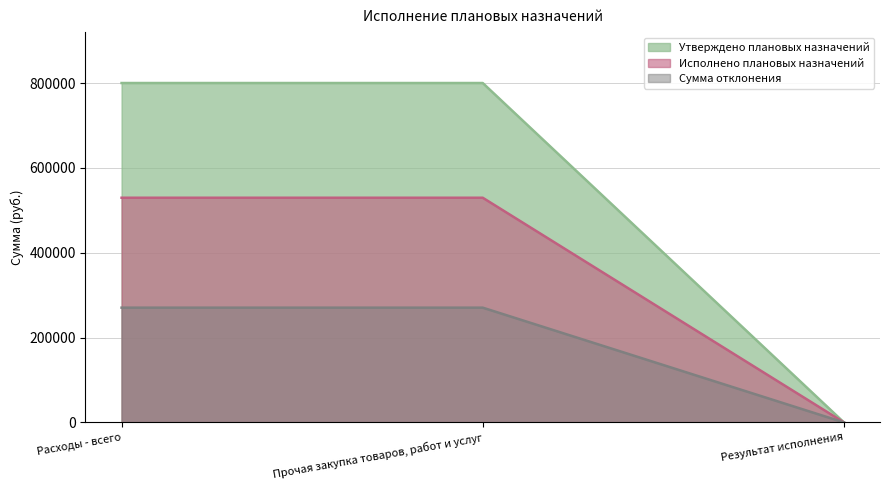

List the labels in order of Утверждено плановых назначений value, largest first.

Расходы - всего, Прочая закупка товаров, работ и услуг, Результат исполнения